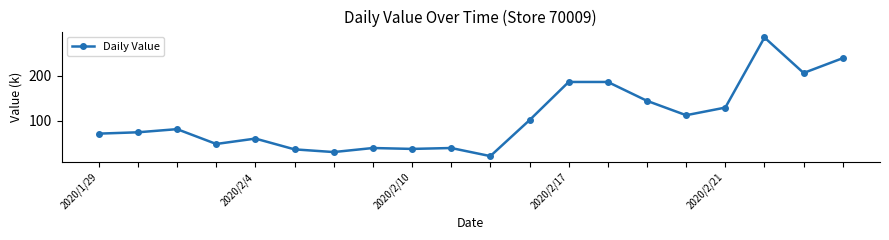

What is the value of the 13th point from the left?

186